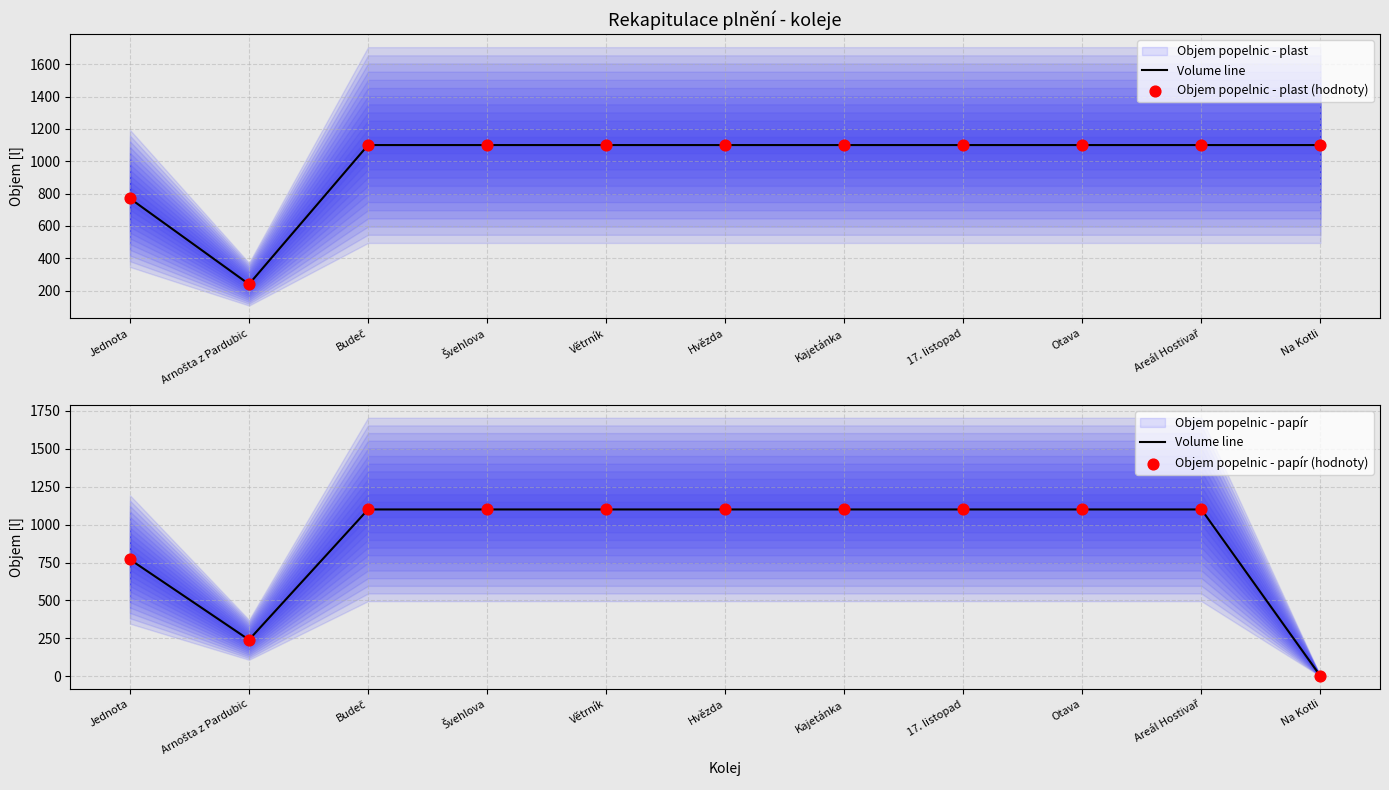

Which series contains the highest Y value?

Volume line